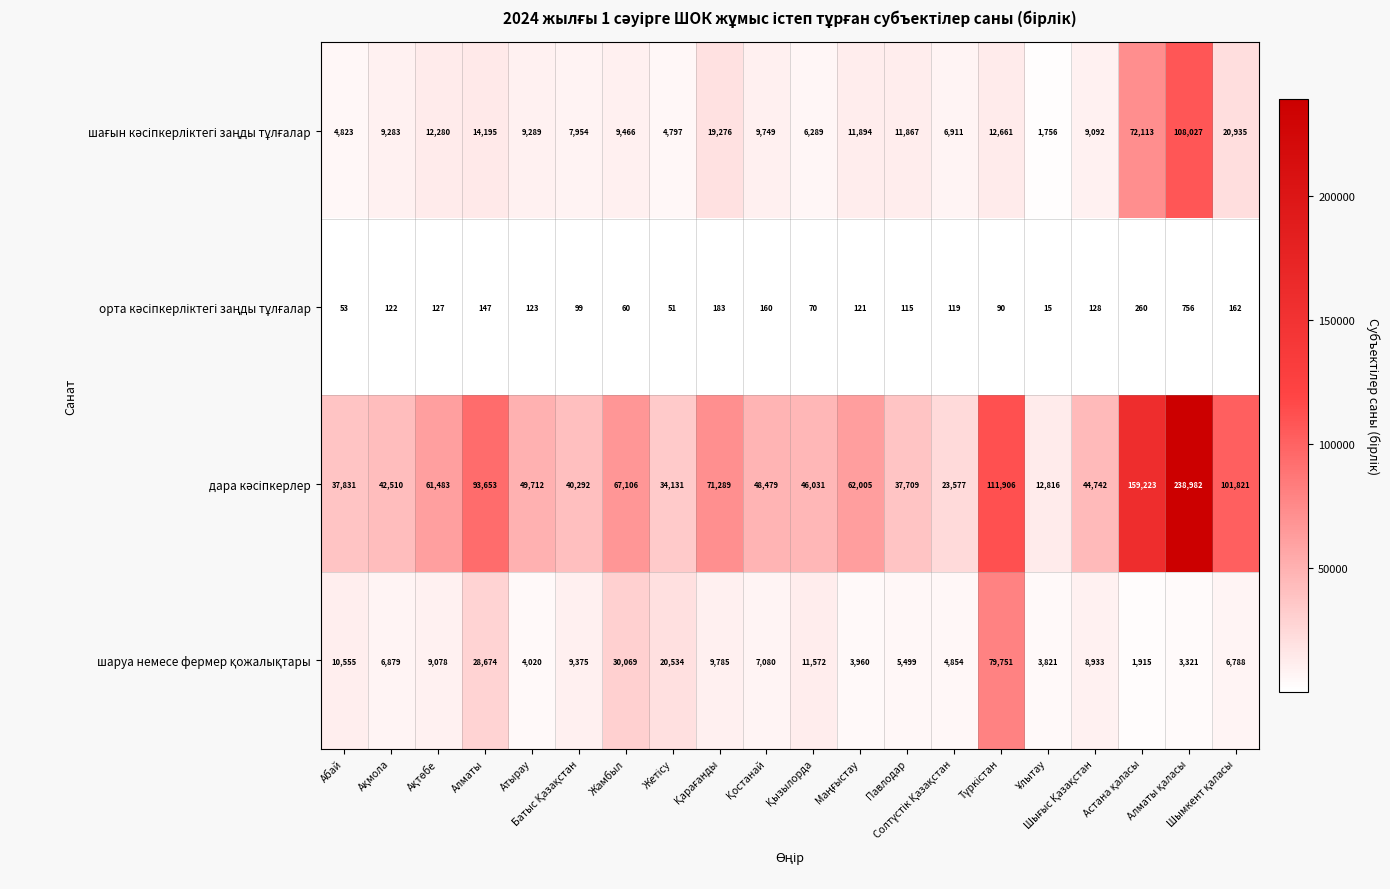

At how many categories does at least one series exceed 39550?

15